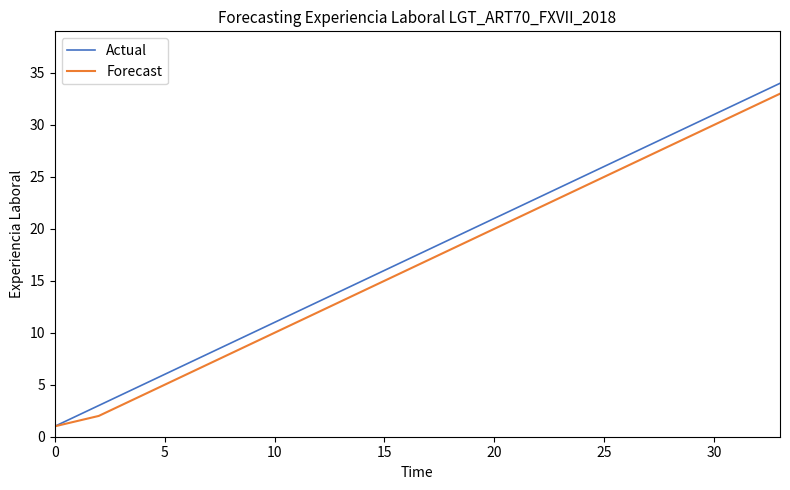

What is the maximum value shown in the chart?

34.0